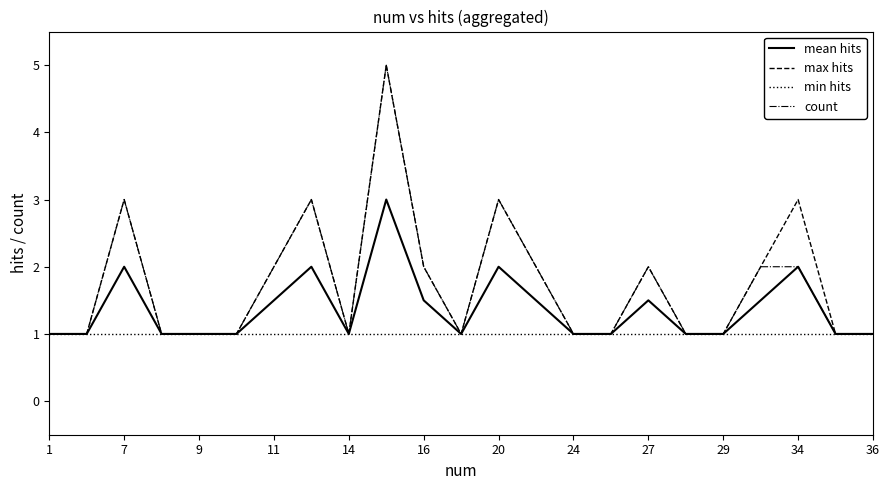

What is the greatest value displayed?

5.0